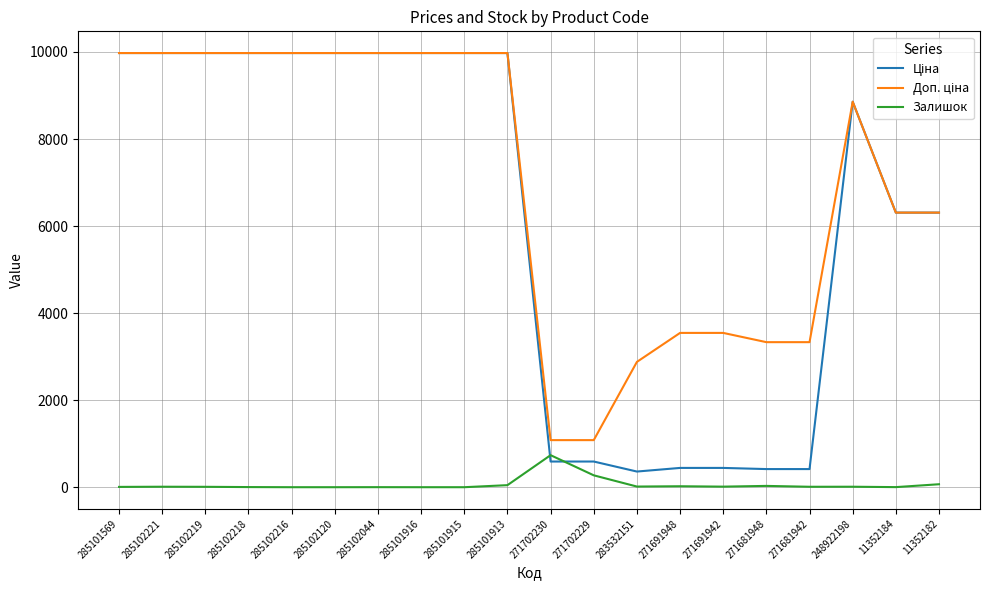

The Залишок series shows 0.0 at 285102120. True or false?

True